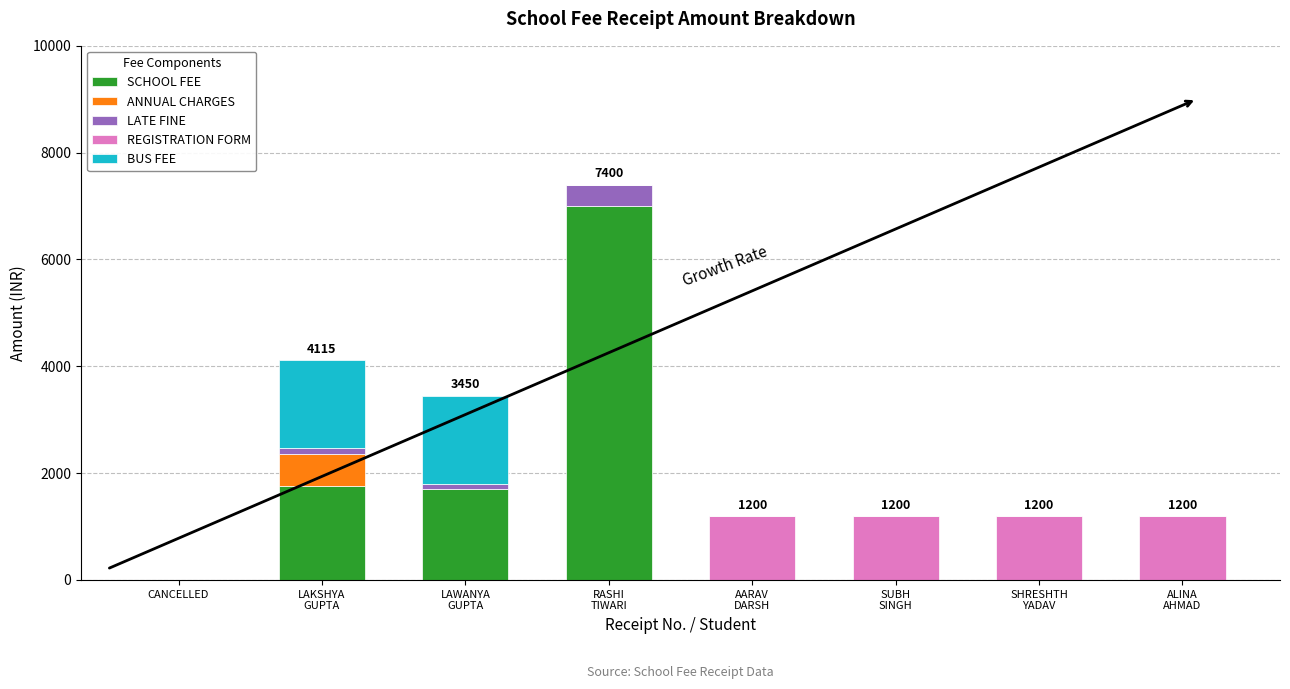

How many series are shown in this chart?

5